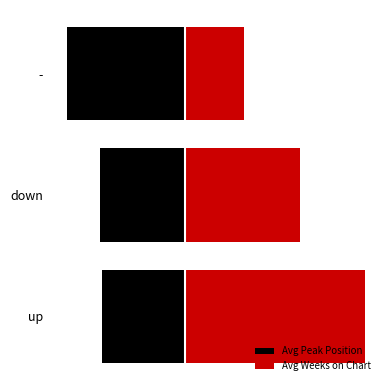

Which series has the largest range (max minus min)?

Avg Weeks on Chart